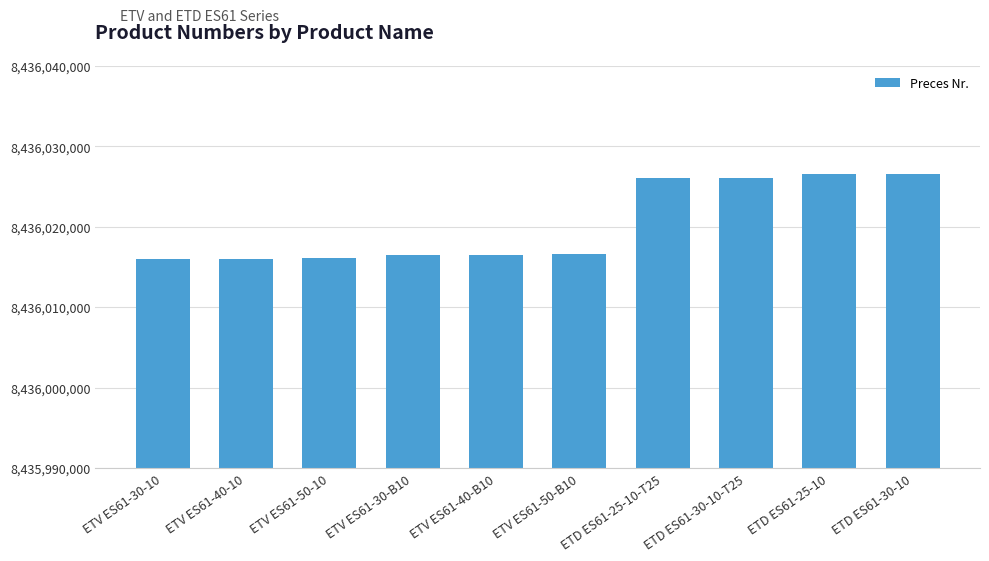

What is the smallest value displayed?

8436016030